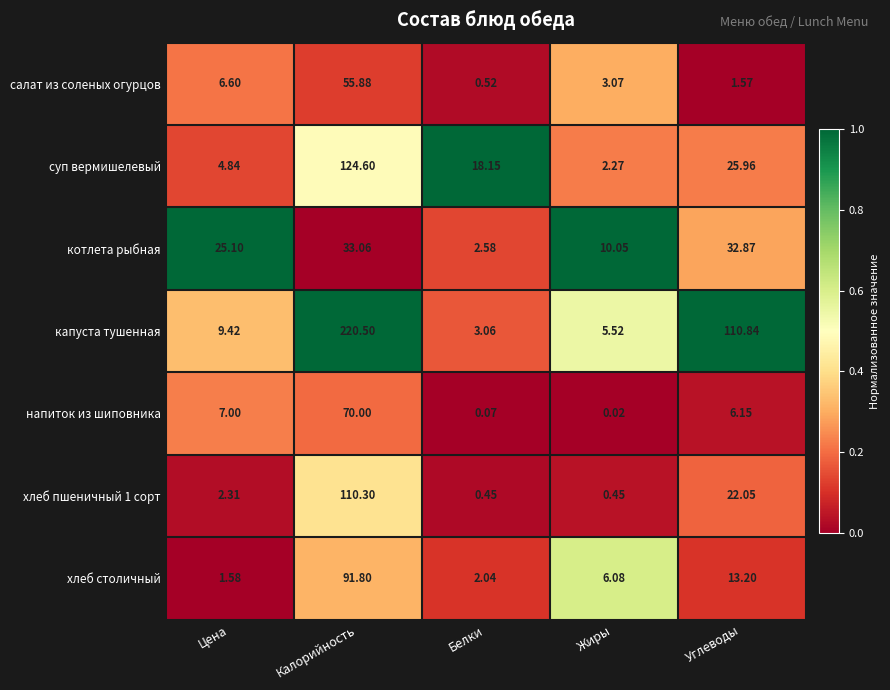

At how many categories does at least one series exceed 0?

5